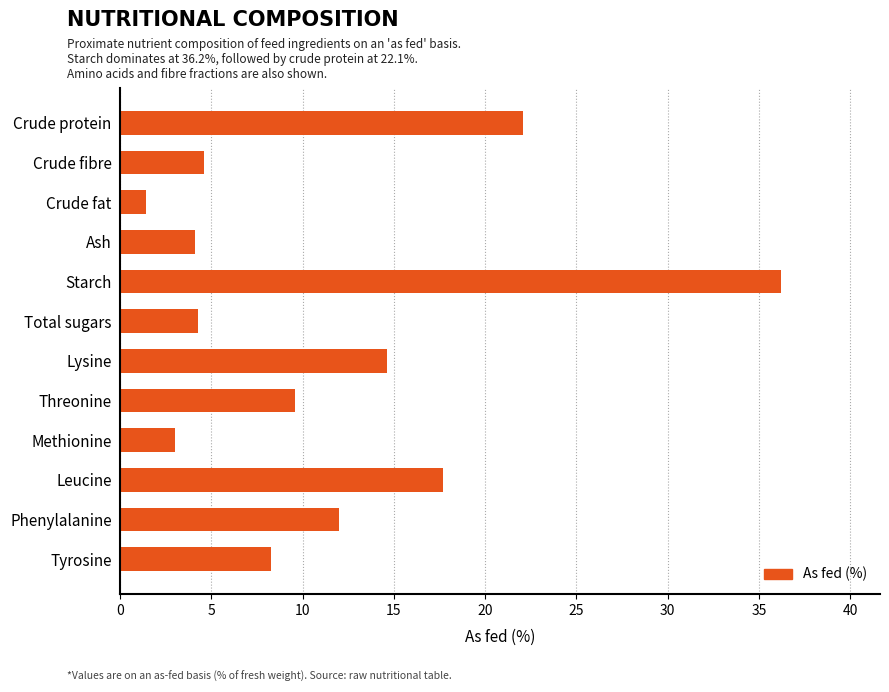

How many bars are there in total?

12